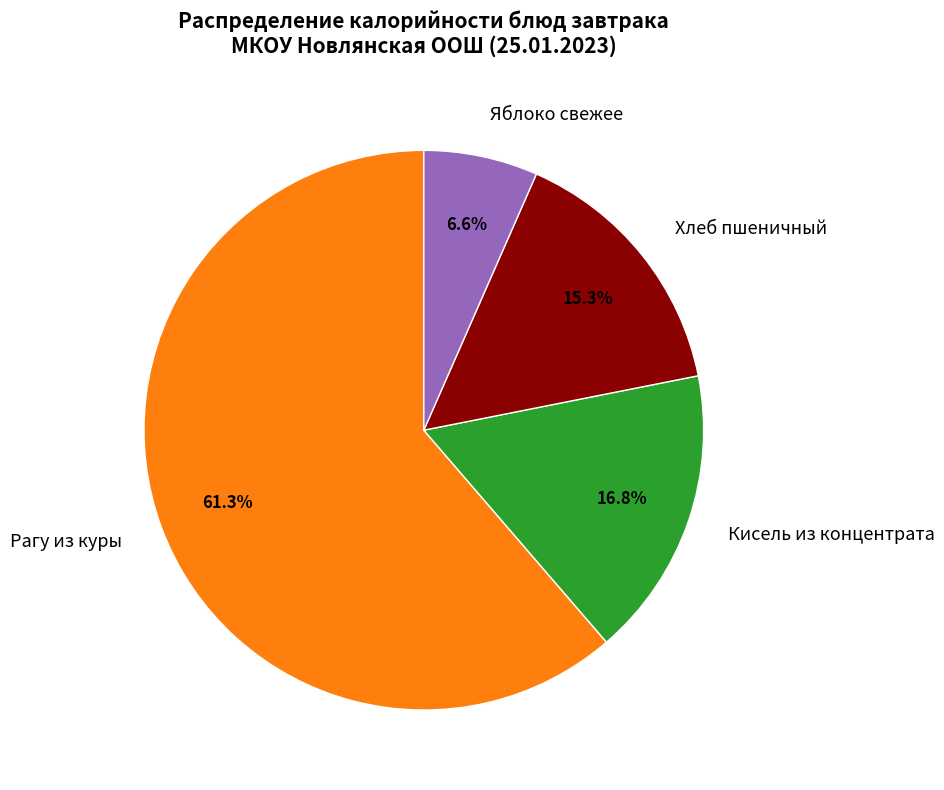

What percentage is the Кисель из концентрата slice, to the nearest percent?

17%